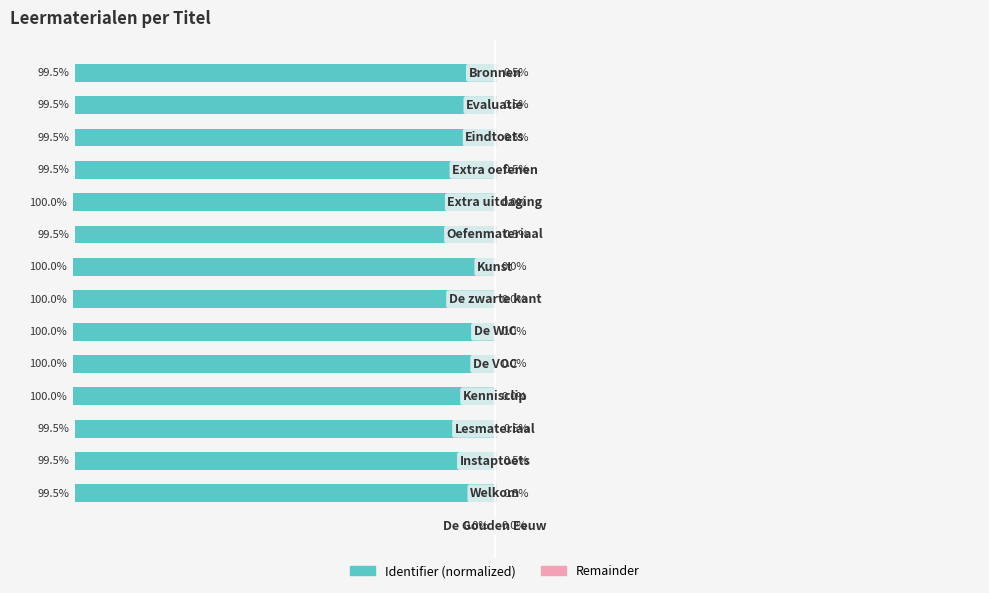

What are all the series names shown in the legend?

Identifier (normalized), Remainder